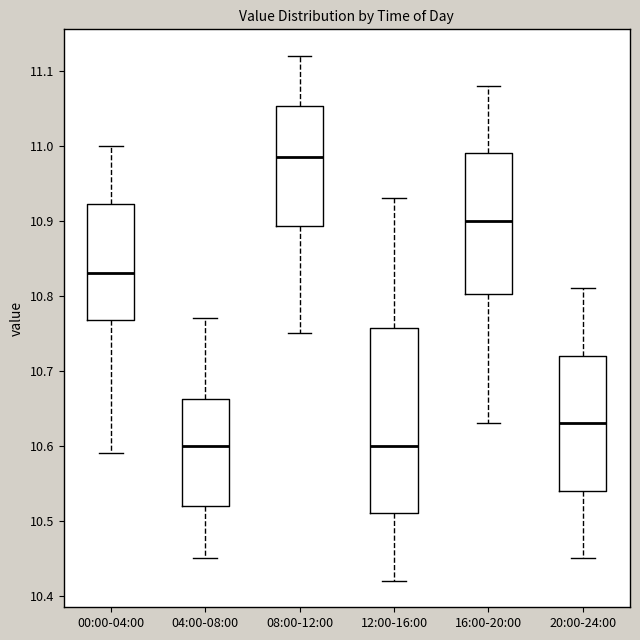

Which box's median line is the highest?

08:00-12:00